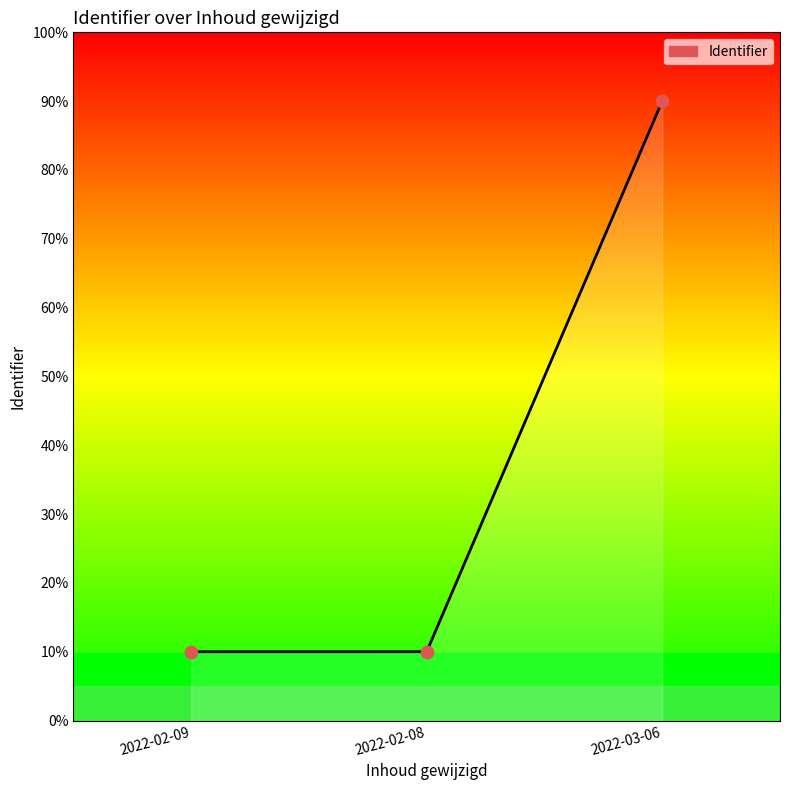

Between 2022-03-06 and 2022-02-09, which is larger?

2022-03-06